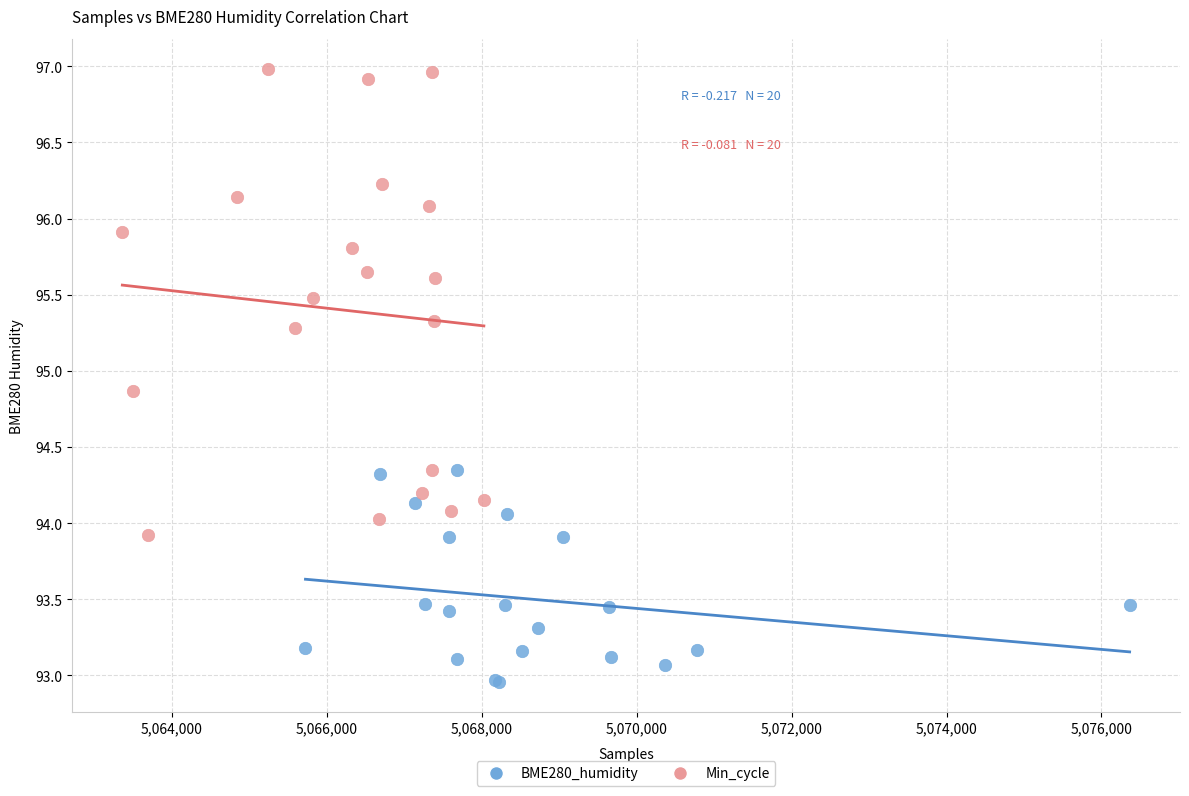

What are all the series names shown in the legend?

BME280_humidity, Min_cycle